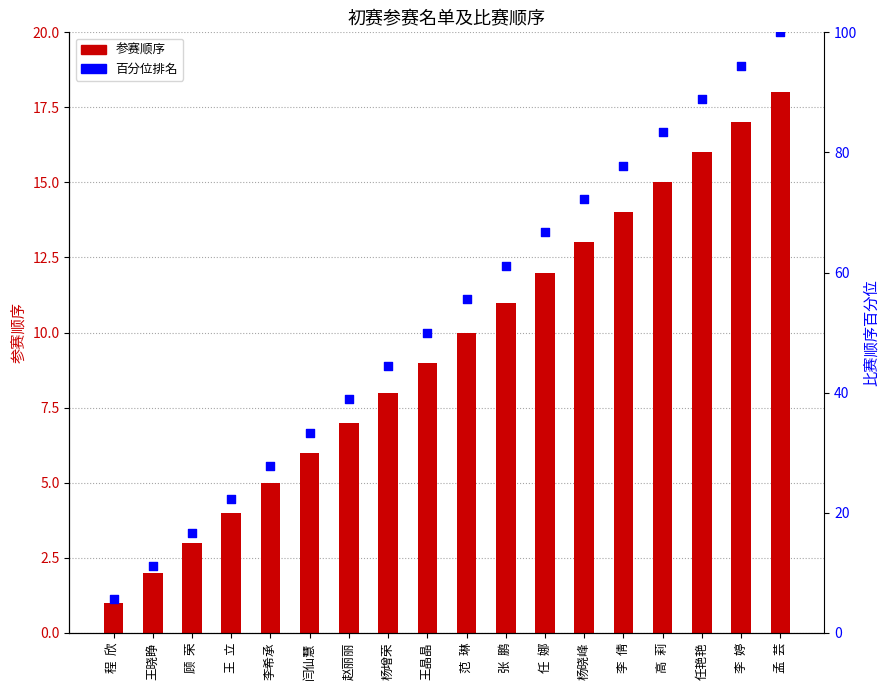

Which series has the largest total across all categories?

百分位排名